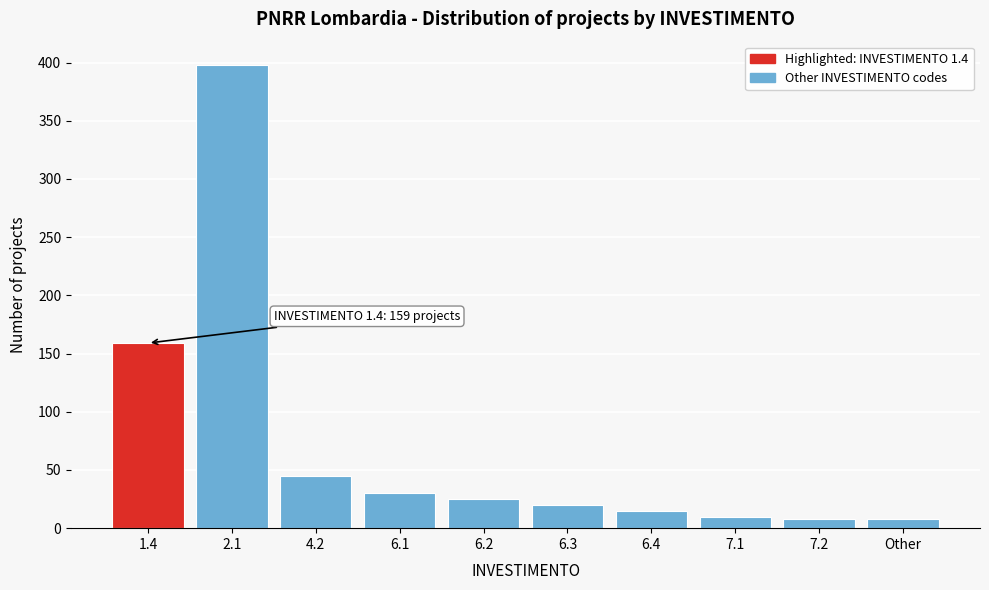

Reading left to right, list all the values displayed in this chart.

1.4=159	2.1=398	4.2=45	6.1=30	6.2=25	6.3=20	6.4=15	7.1=10	7.2=8	Other=8